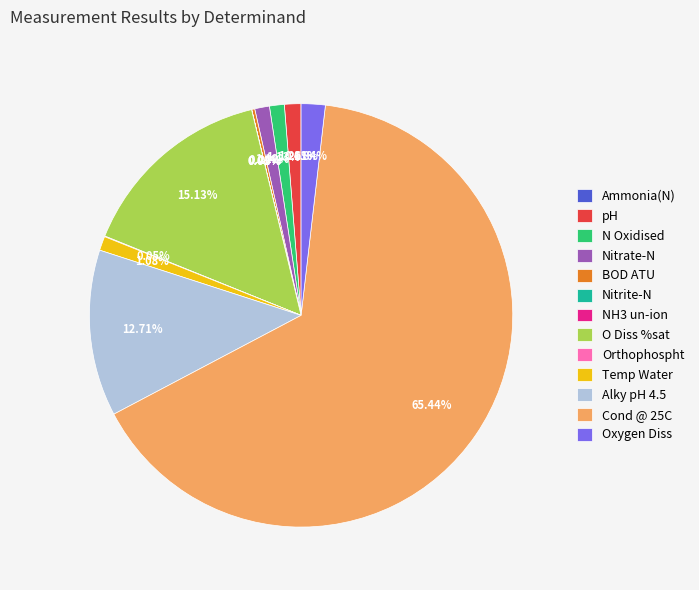

Does any single category account for the majority?

Yes